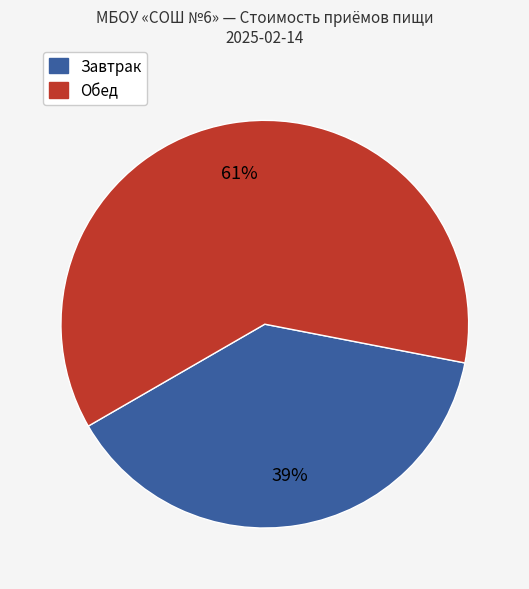

How many slices are in this pie chart?

2